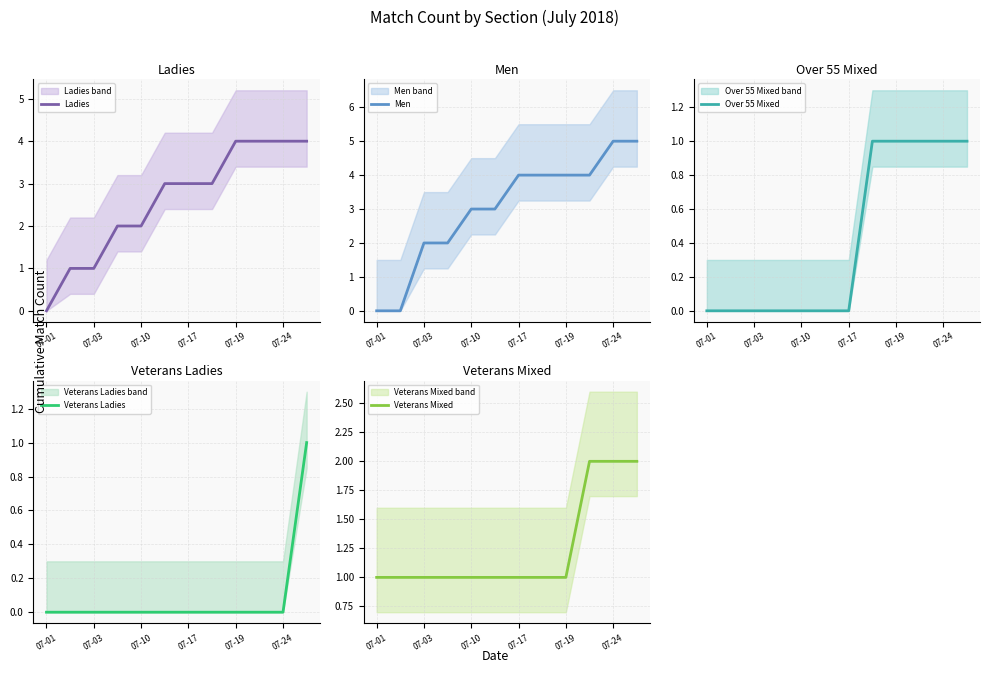

How many lines are shown in the chart?

5